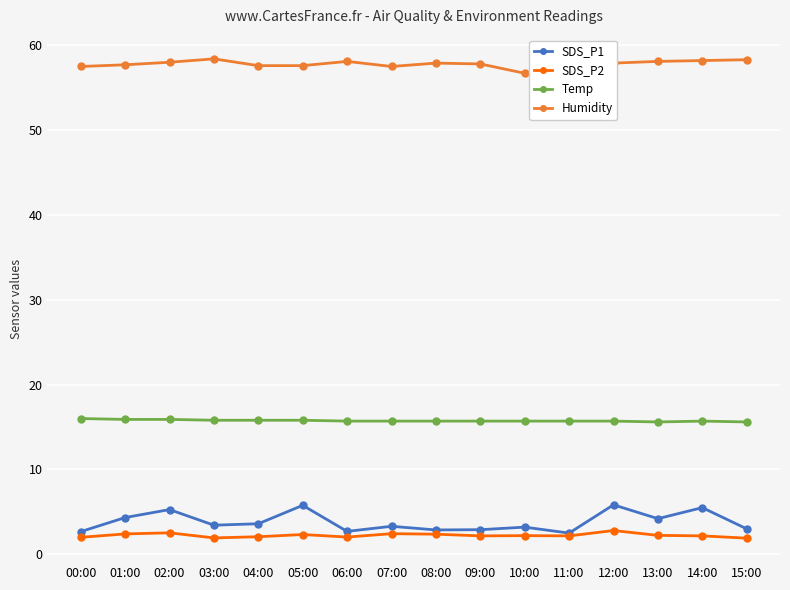

What is the difference between the SDS_P1 values at 04:00 and 10:00?

0.4